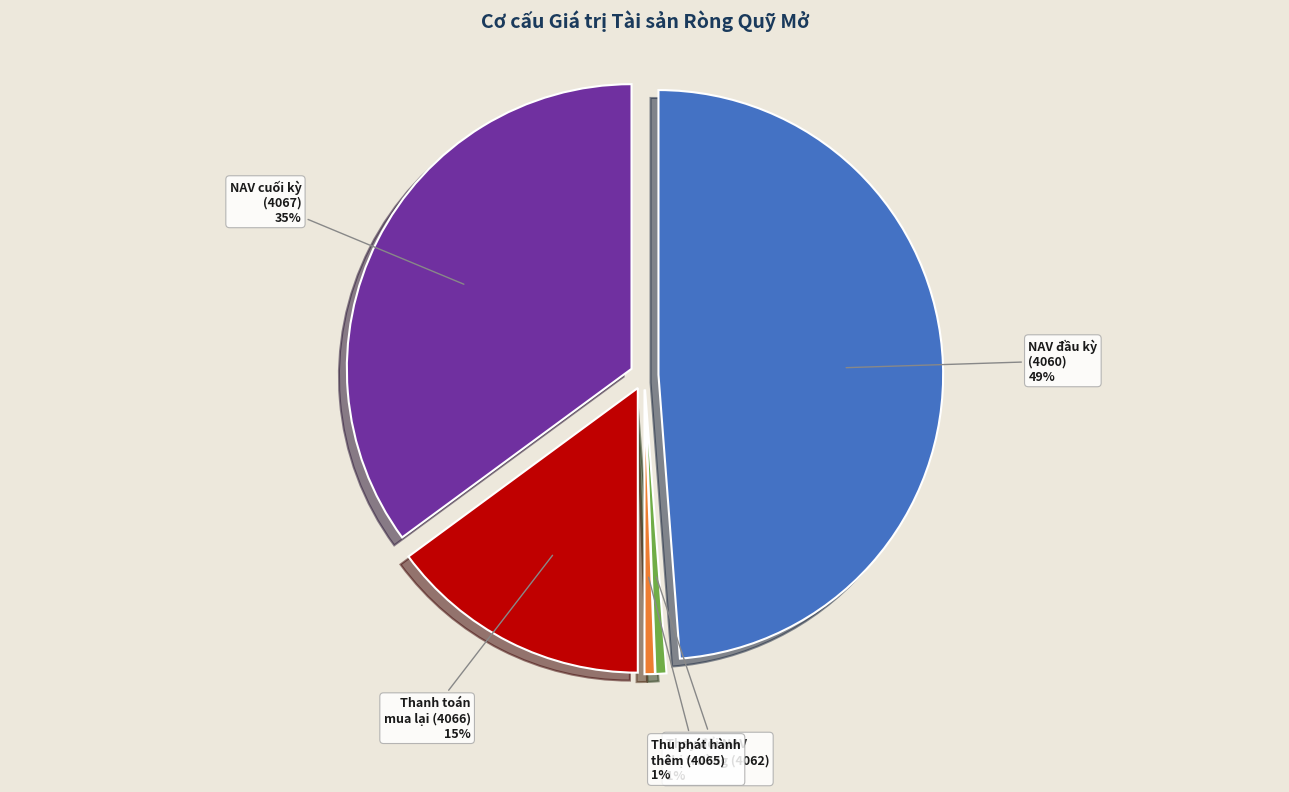

Is it true that NAV đầu kỳ
(4060) is 49% of the pie?

True